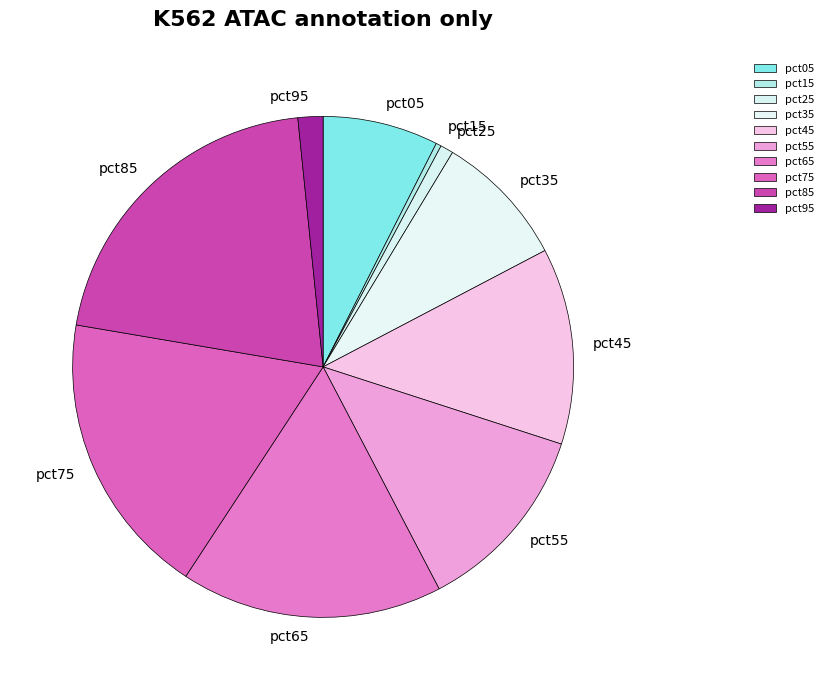

Do pct15 and pct45 together represent more than half of the pie?

No